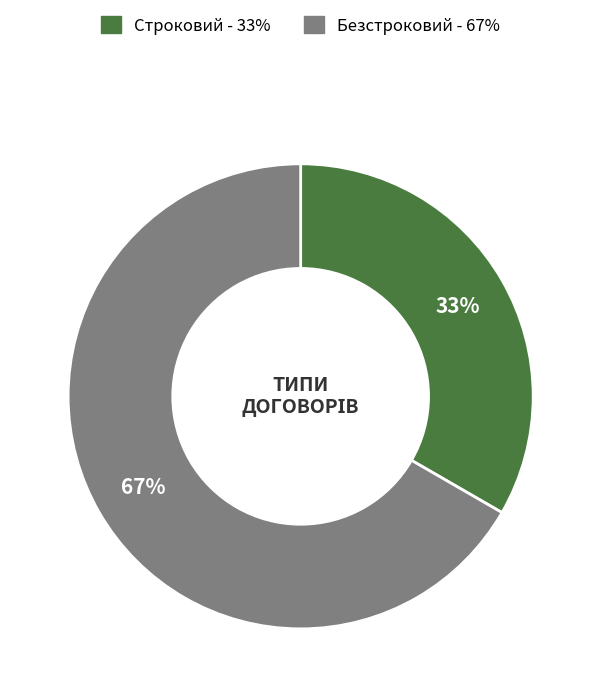

Do Безстроковий and Строковий together represent more than half of the pie?

Yes